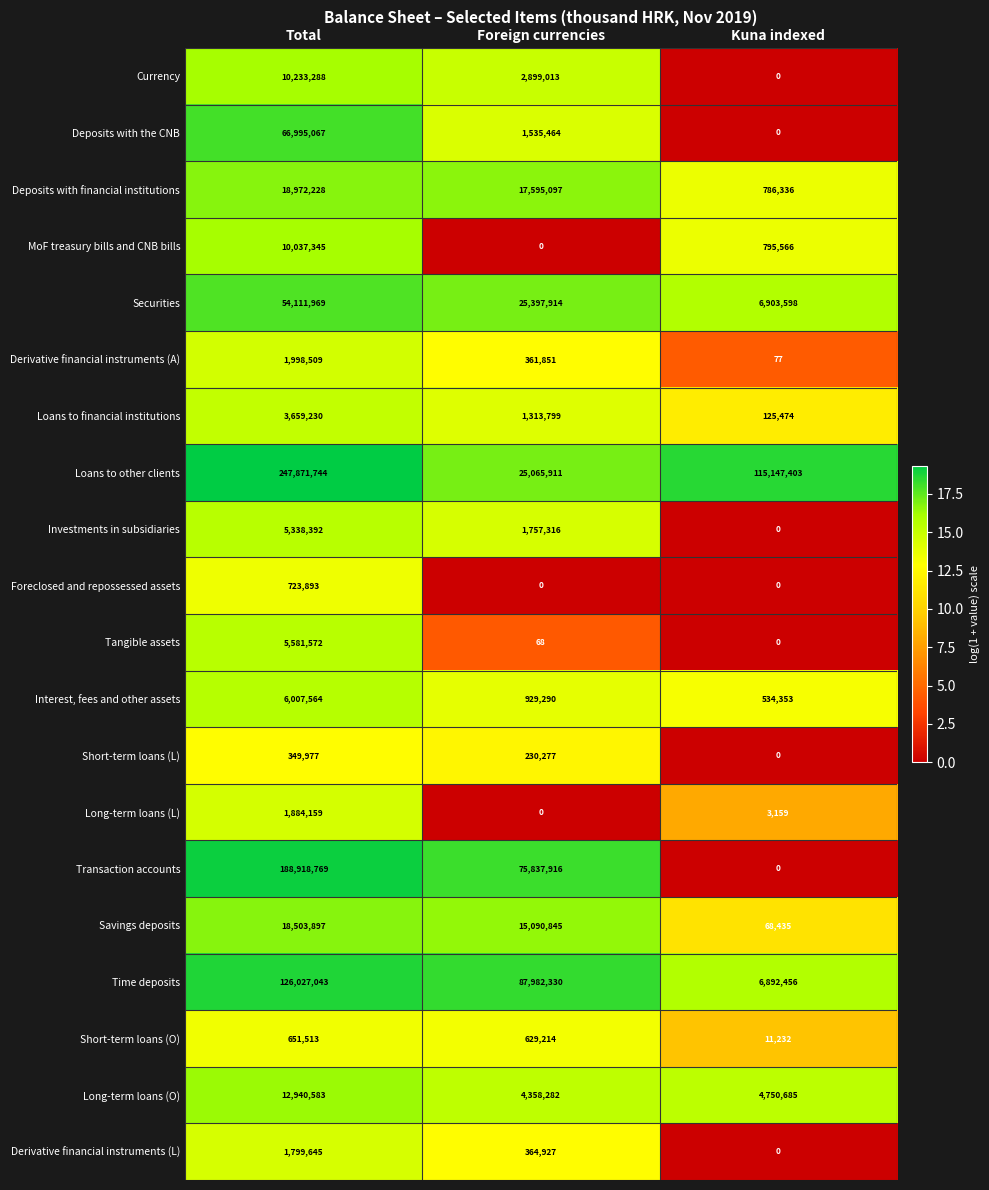

At which category does the chart reach its peak across all series?

Total